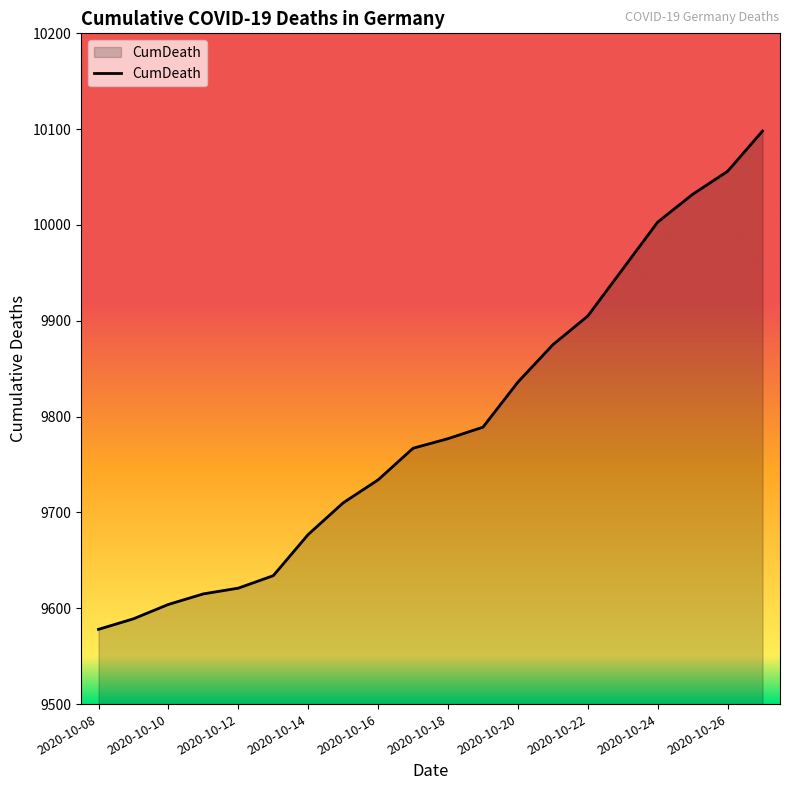

What is the minimum value shown in the chart?

9578